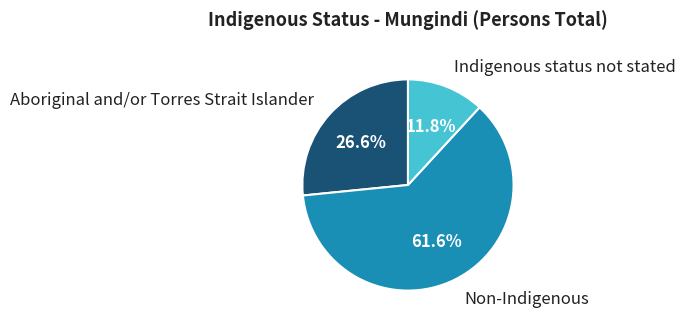

Between Aboriginal and/or Torres Strait Islander and Indigenous status not stated, which is larger?

Aboriginal and/or Torres Strait Islander